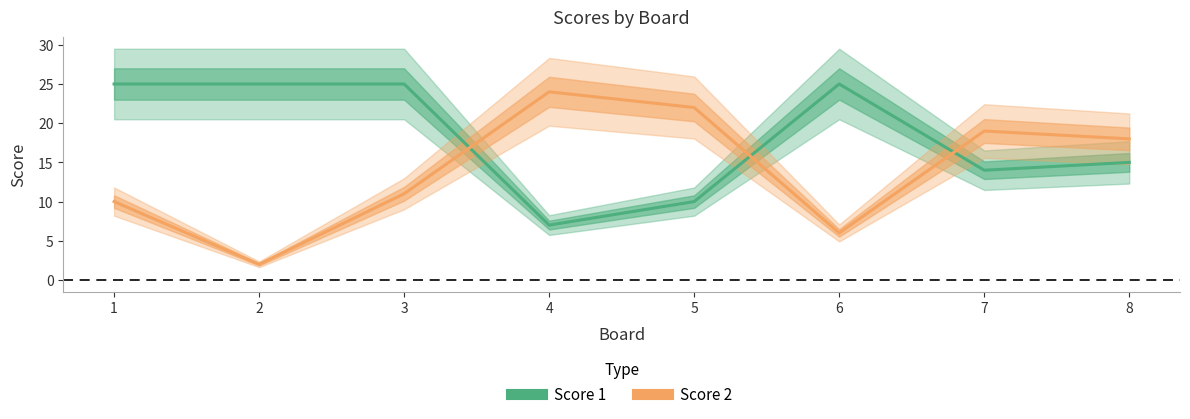

At how many categories does at least one series exceed 18?

7